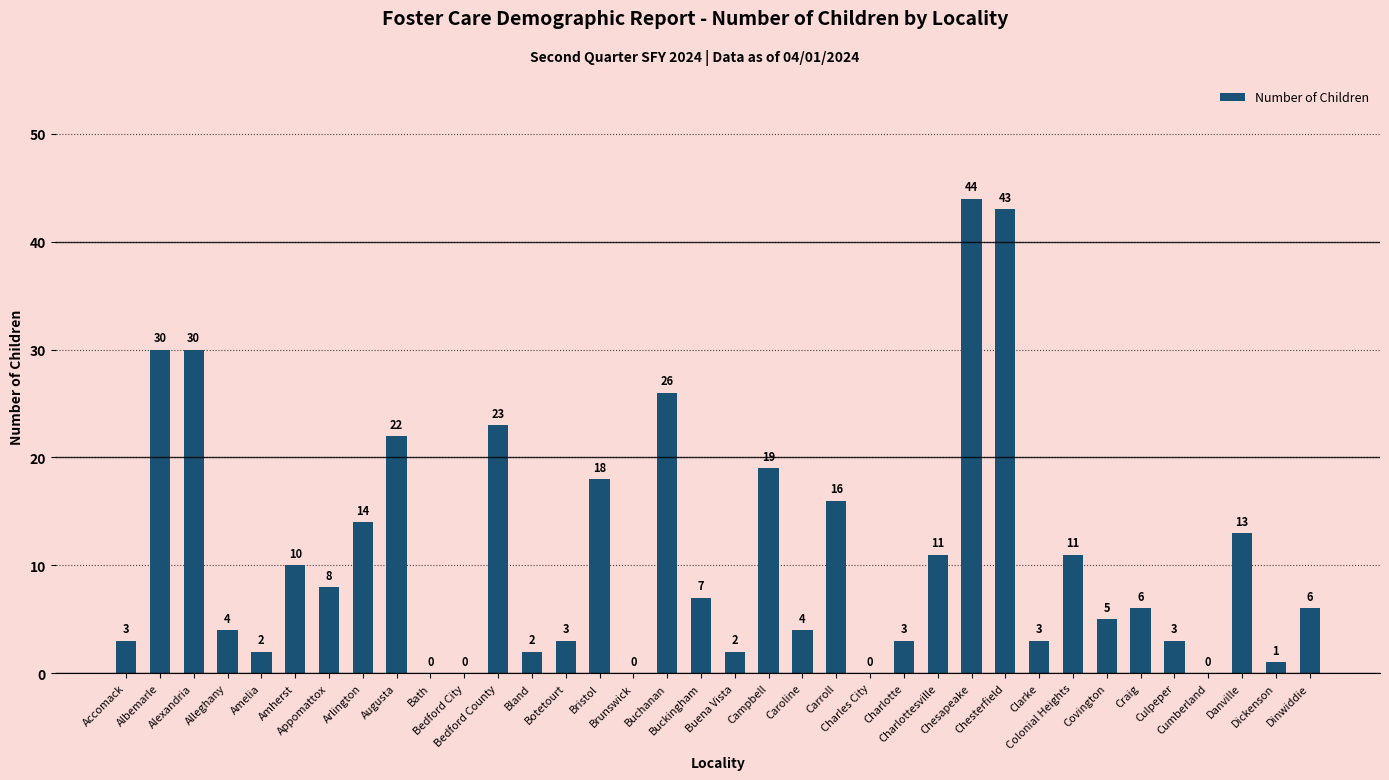

What is the sum of all values?

392